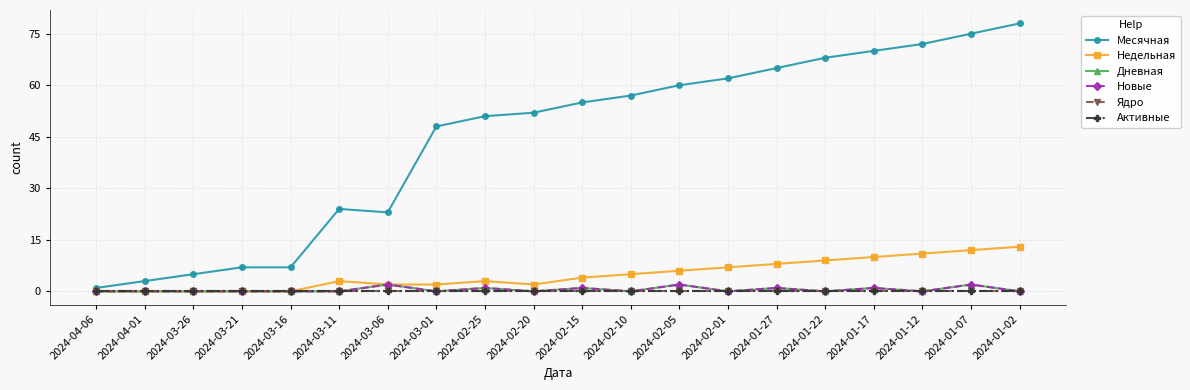

Does the chart have visible grid lines?

Yes